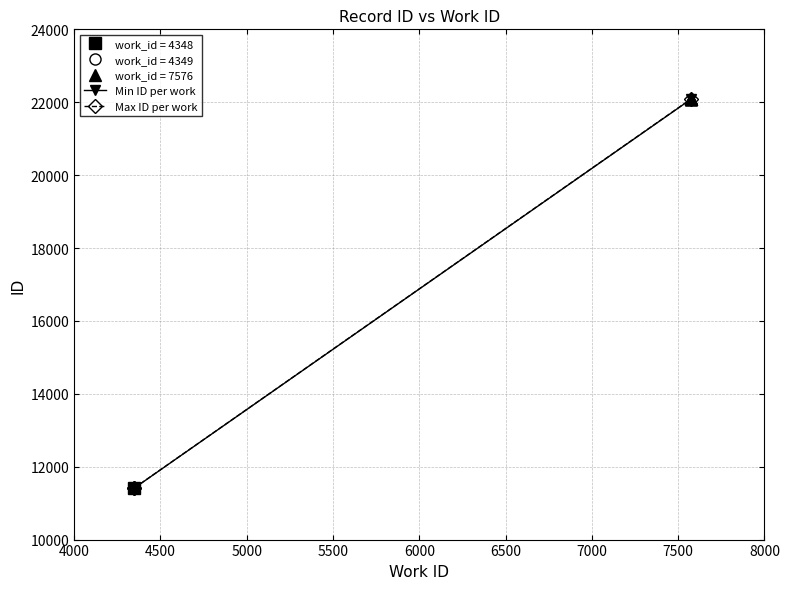

What is the highest value of the Min ID per work series?

22090